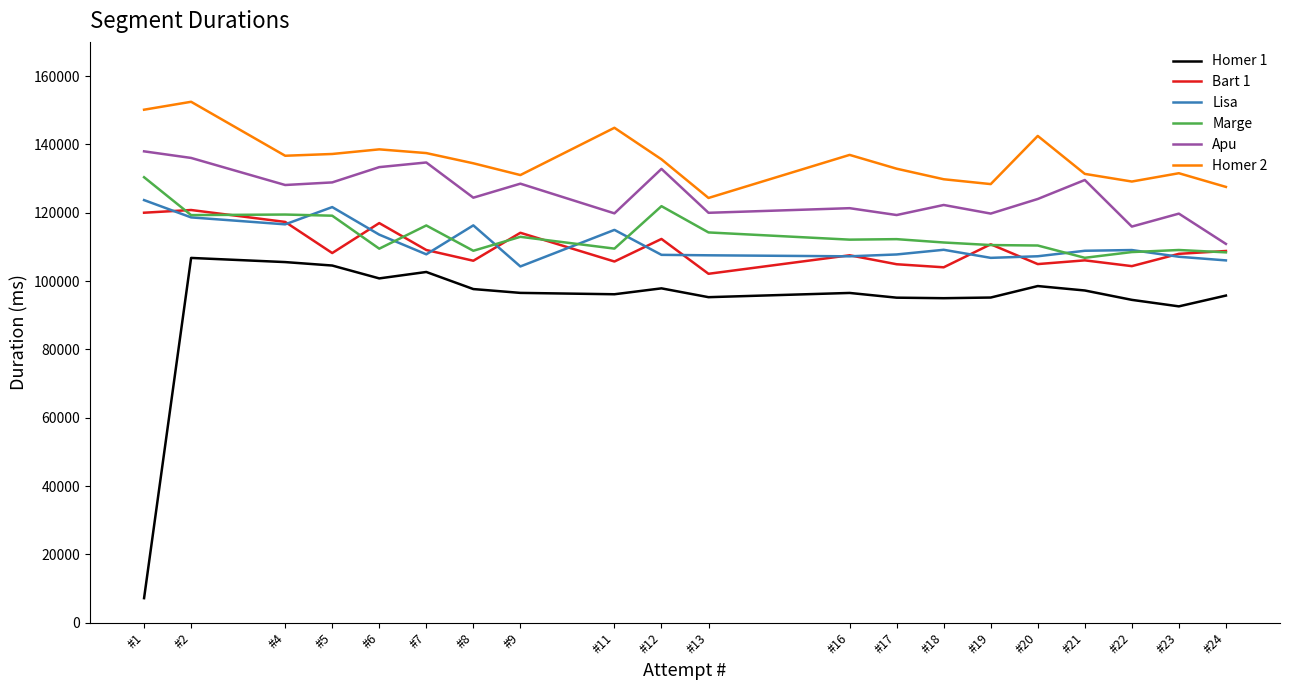

Is it true that Apu equals 243101 at #1?

False